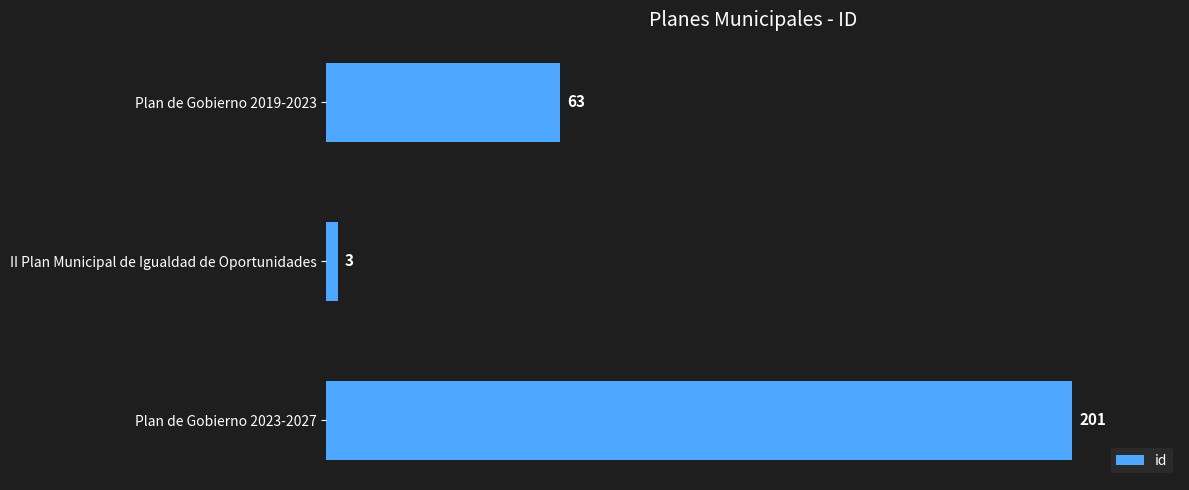

How many data points are less than 63?

1